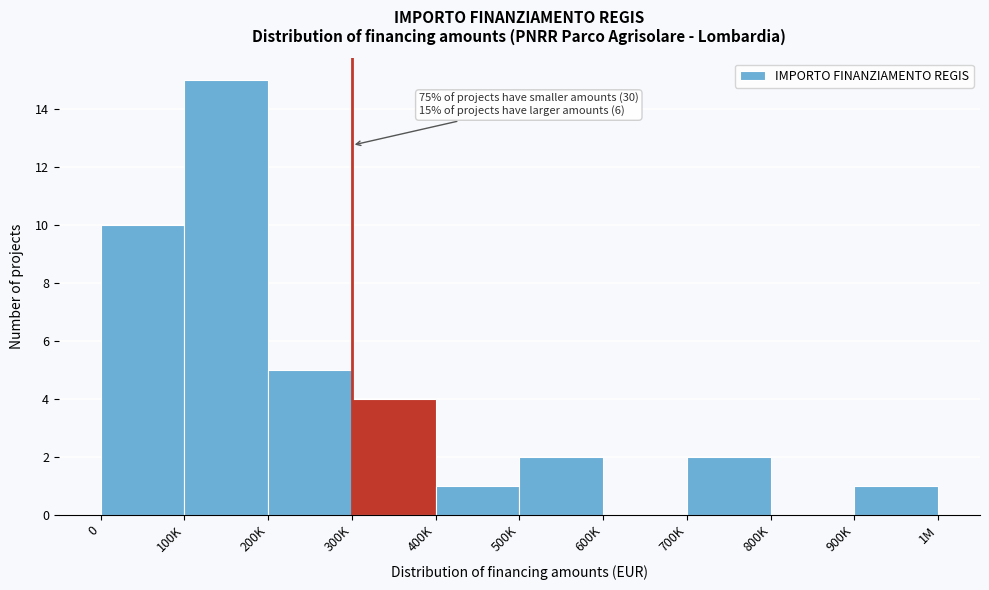

Reading right to left, what are all the values shown in this chart?

900K=1	800K=0	700K=2	600K=0	500K=2	400K=1	300K=4	200K=5	100K=15	0=10